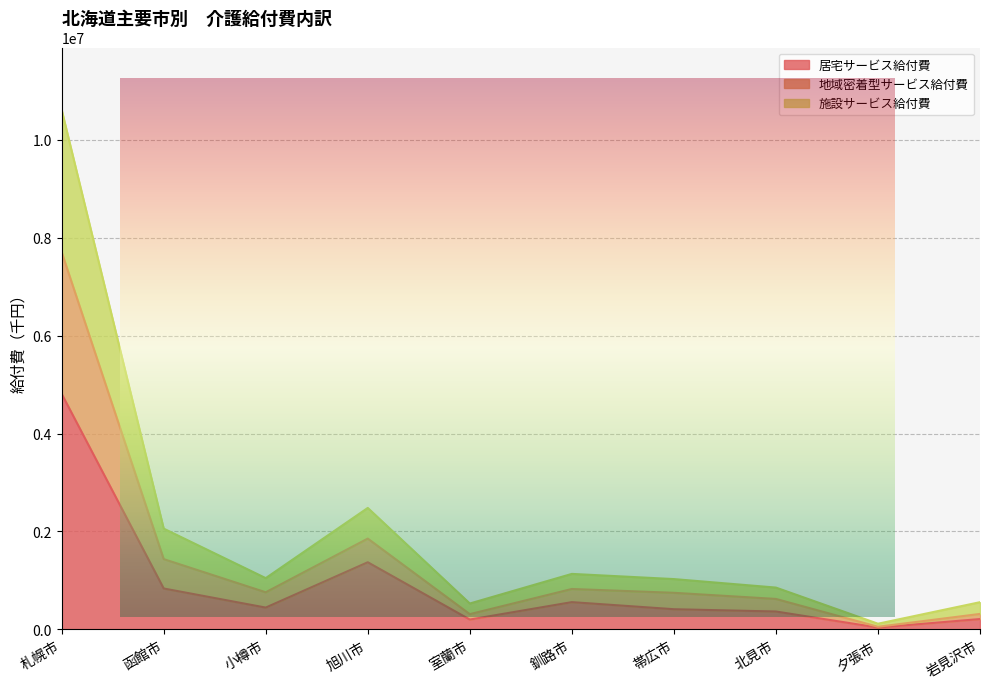

True or false: 居宅サービス給付費 has more than 0 points higher than both neighbors.

True